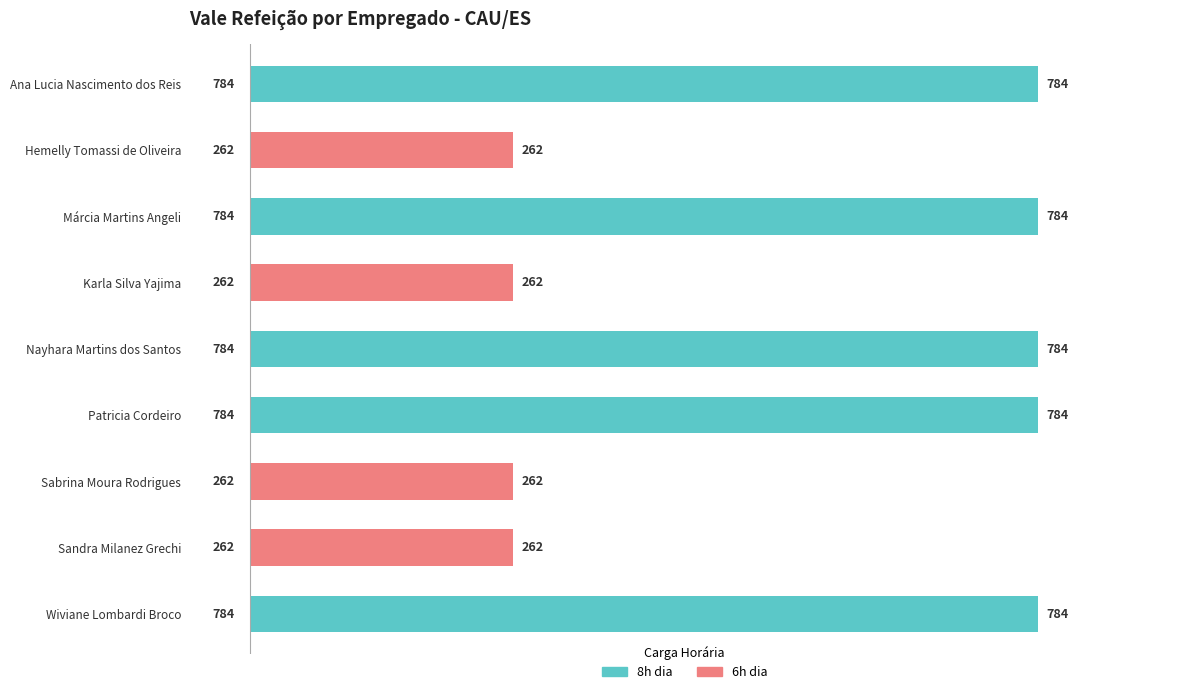

Reading top to bottom, list all the values displayed in this chart.

Ana Lucia Nascimento dos Reis=784	Hemelly Tomassi de Oliveira=262	Márcia Martins Angeli=784	Karla Silva Yajima=262	Nayhara Martins dos Santos=784	Patricia Cordeiro=784	Sabrina Moura Rodrigues=262	Sandra Milanez Grechi=262	Wiviane Lombardi Broco=784